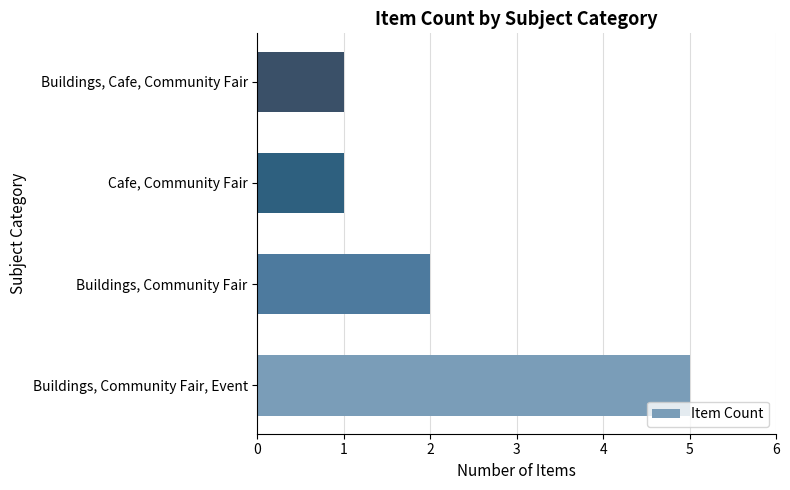

Reading bottom to top, what are all the values shown in this chart?

Buildings, Community Fair, Event=5	Buildings, Community Fair=2	Cafe, Community Fair=1	Buildings, Cafe, Community Fair=1